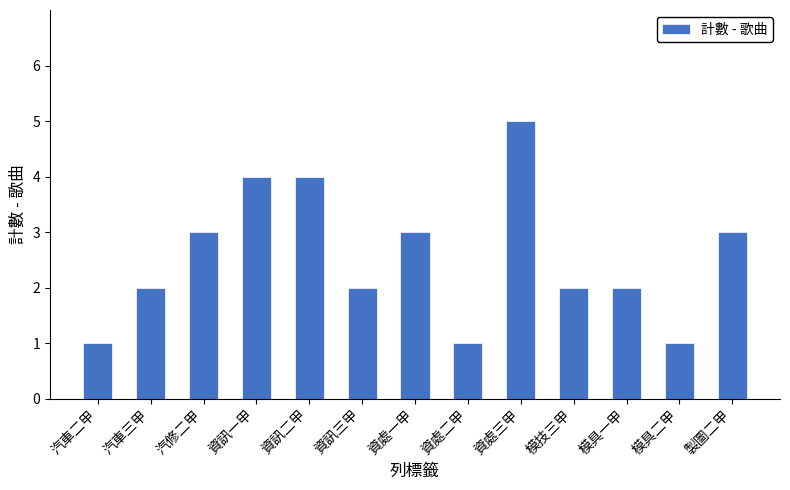

What is the label of the 10th bar from the left?

模技三甲